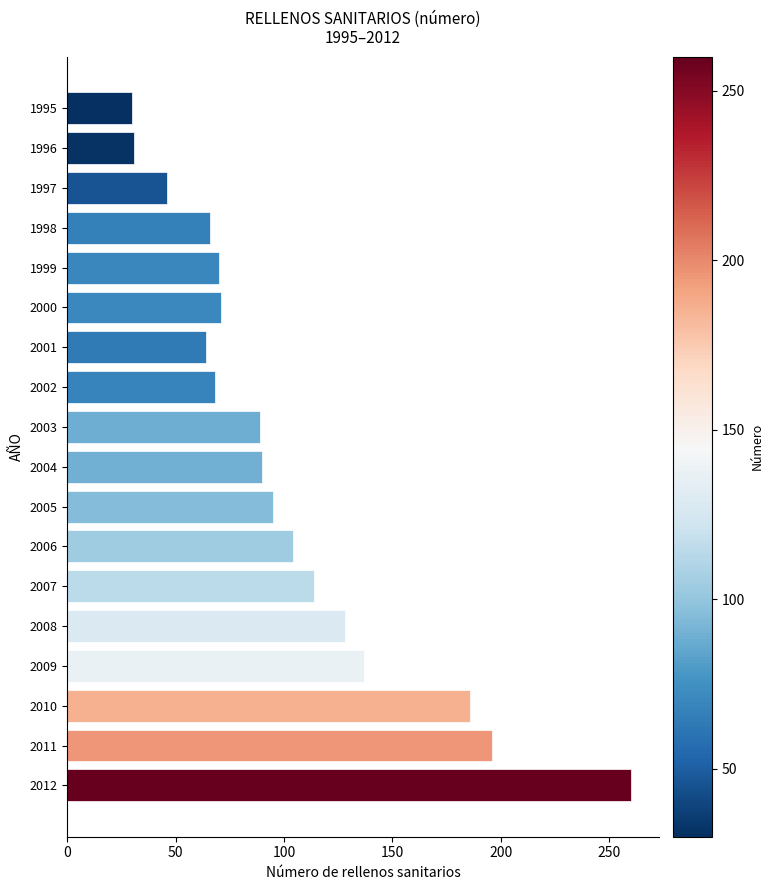

What is the value of the 2nd bar from the top?

31